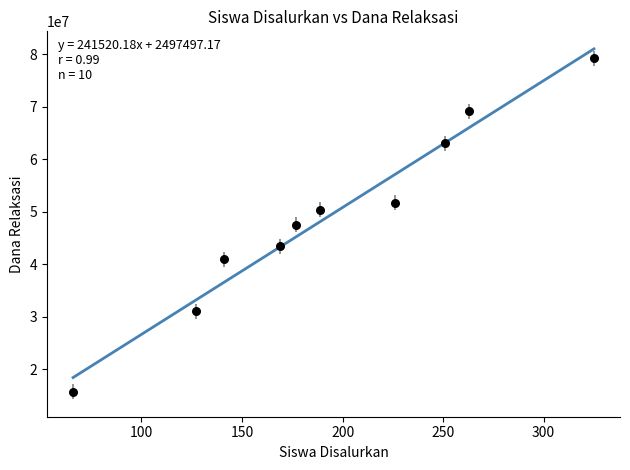

What is the average X value?

193